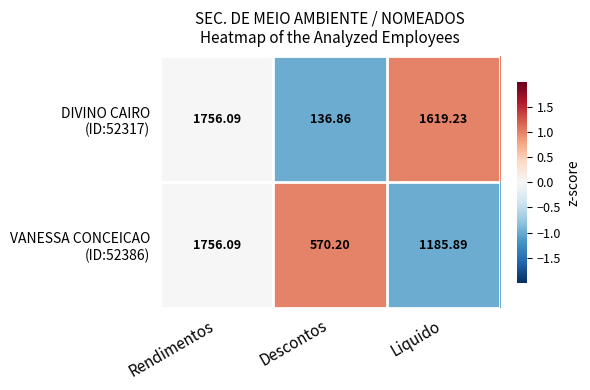

At which category is the sum across all series the highest?

Rendimentos